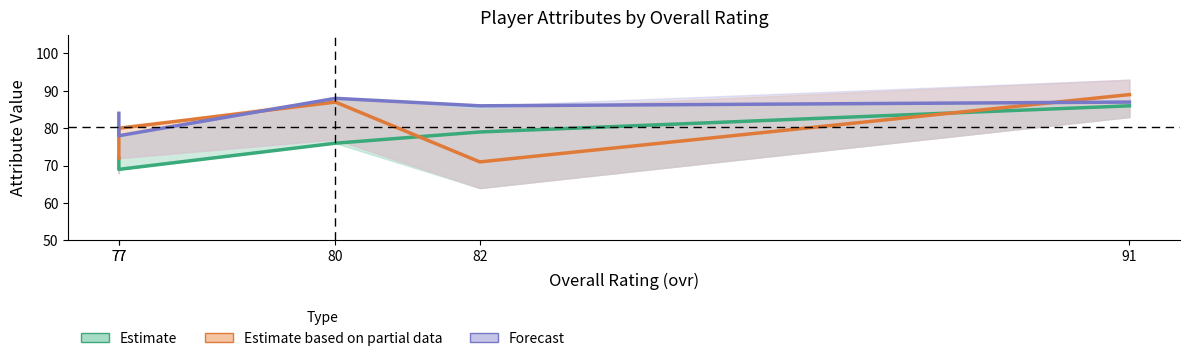

Is this an area chart (filled region under the line)?

No